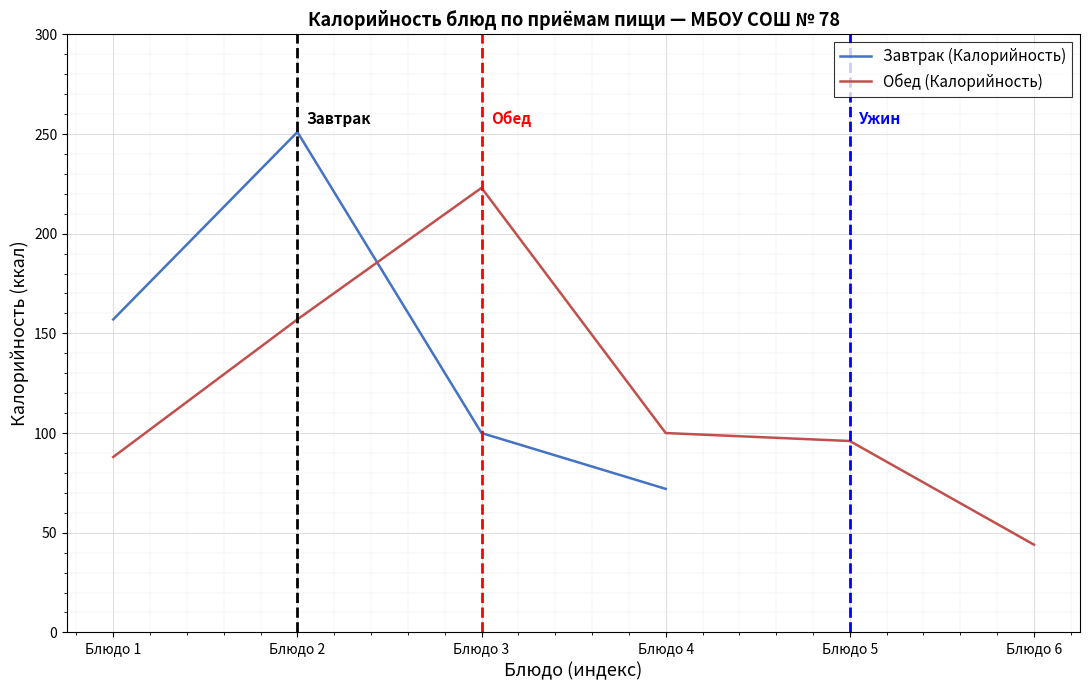

At which category is the sum across all series the highest?

Блюдо 2